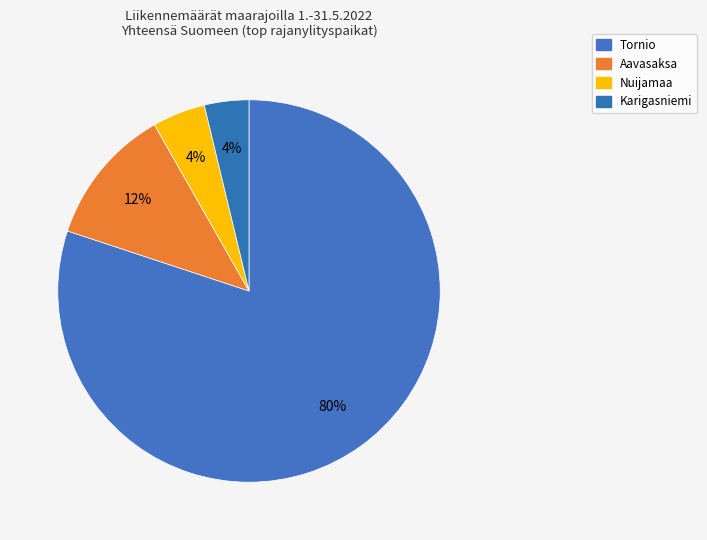

True or false: Nuijamaa accounts for 13% of the total.

False